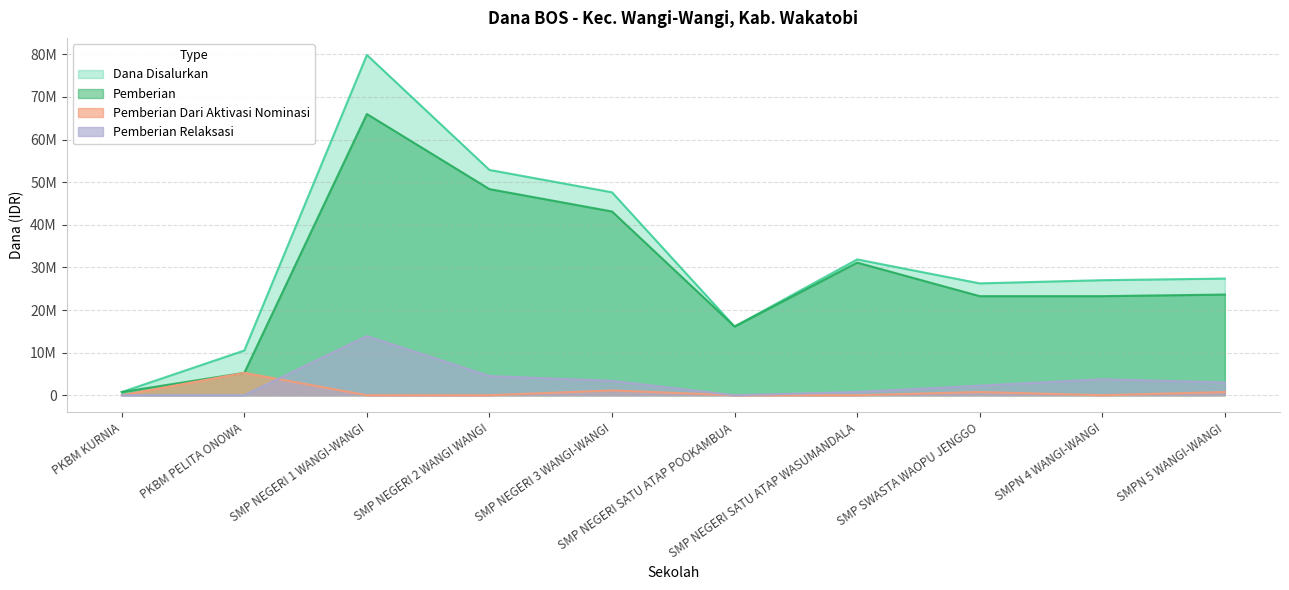

What is the lowest value of the Pemberian series?

750000